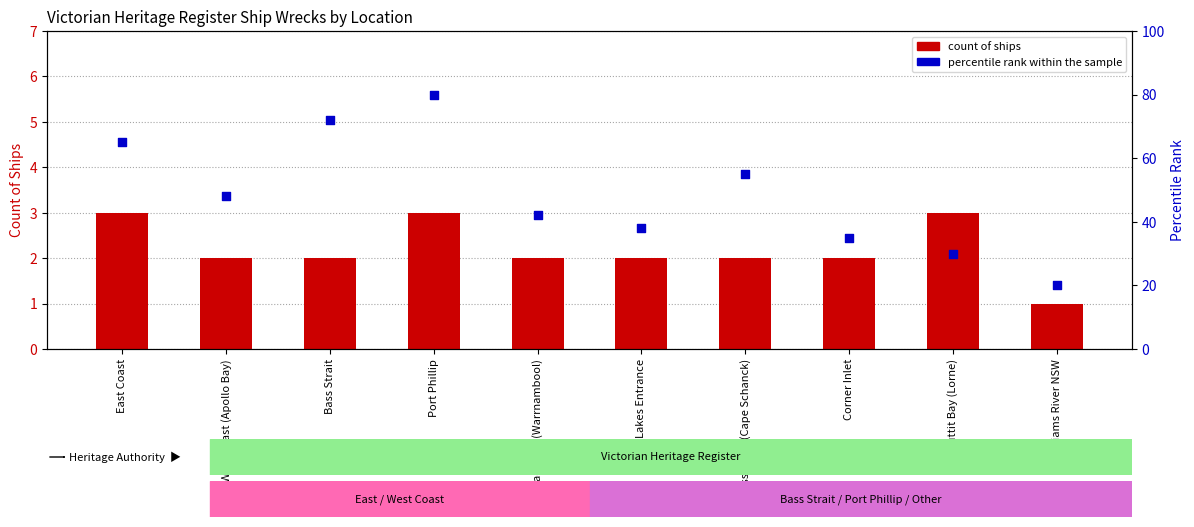

At how many categories does at least one series exceed 14?

10